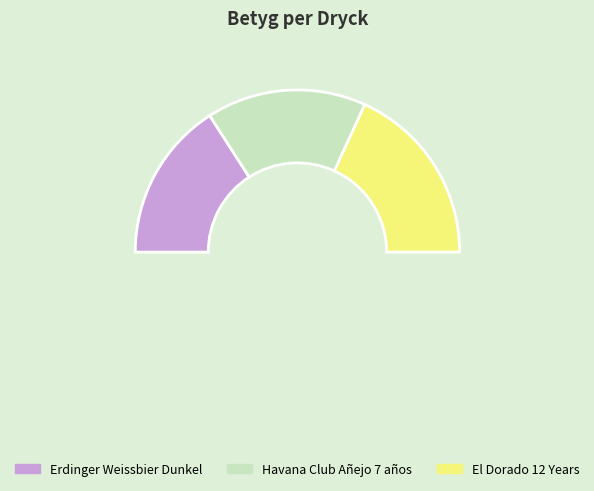

How many segments does this pie chart have?

3